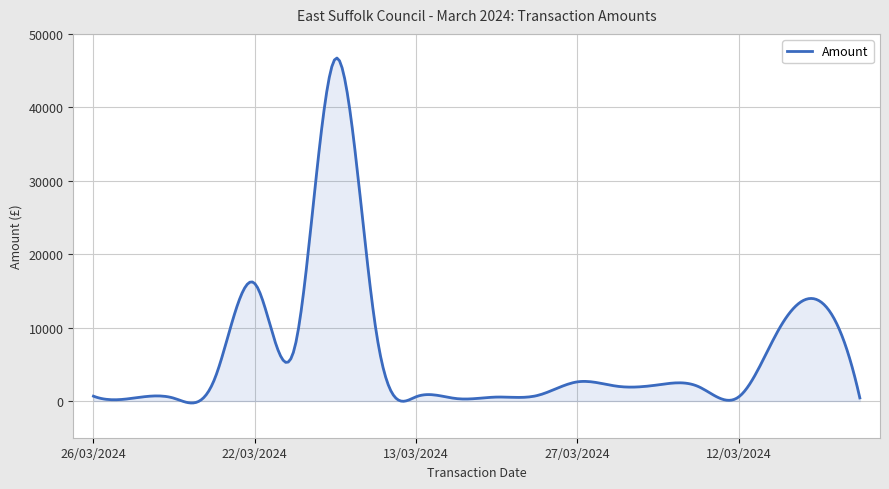

What is the maximum value shown in the chart?

46713.6